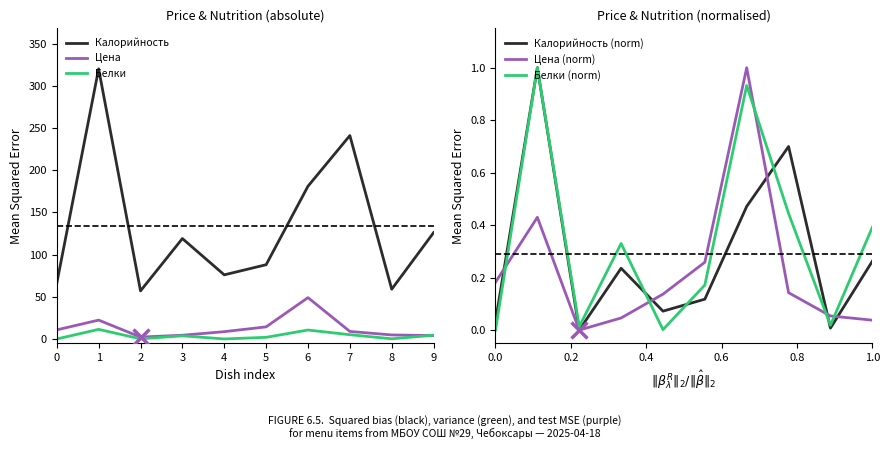

The value of Калорийность at 8 is 59.0. True or false?

True